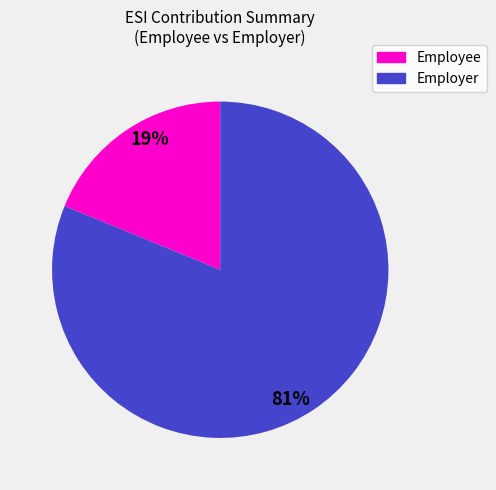

Does any single category account for the majority?

Yes